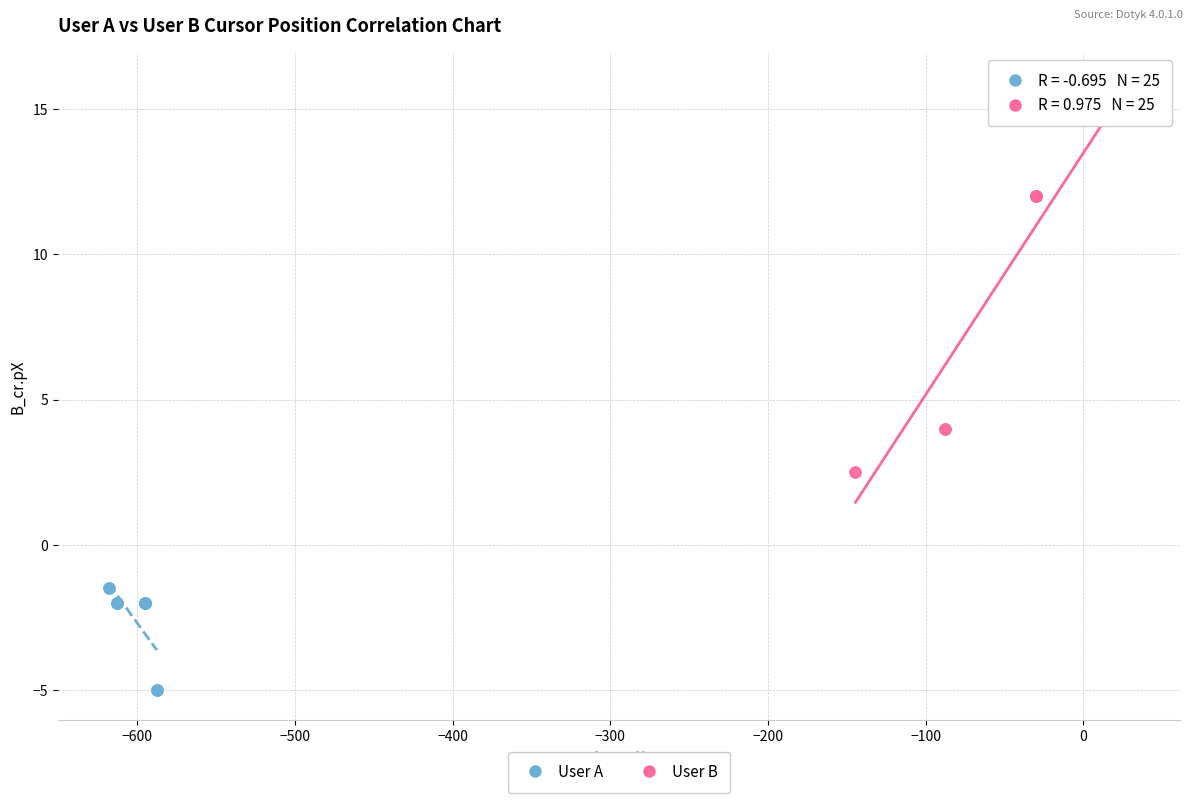

Which series reaches the minimum Y coordinate?

User A